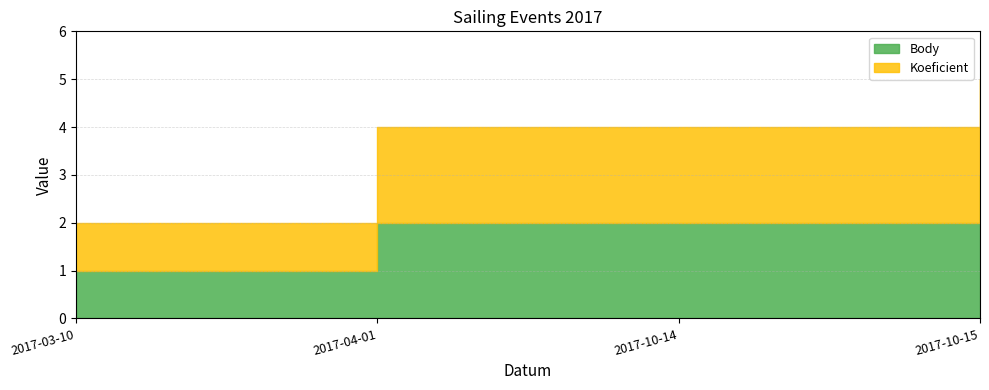

Does the chart display data point markers on the line(s)?

No